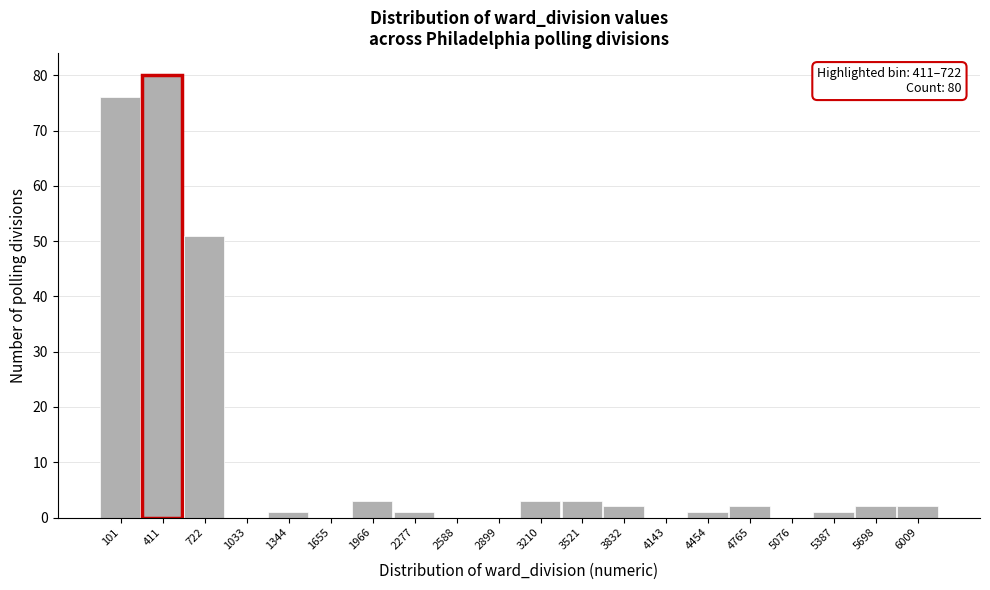

Reading left to right, extract all data points from this chart.

101=76	411=80	722=51	1033=0	1344=1	1655=0	1966=3	2277=1	2588=0	2899=0	3210=3	3521=3	3832=2	4143=0	4454=1	4765=2	5076=0	5387=1	5698=2	6009=2